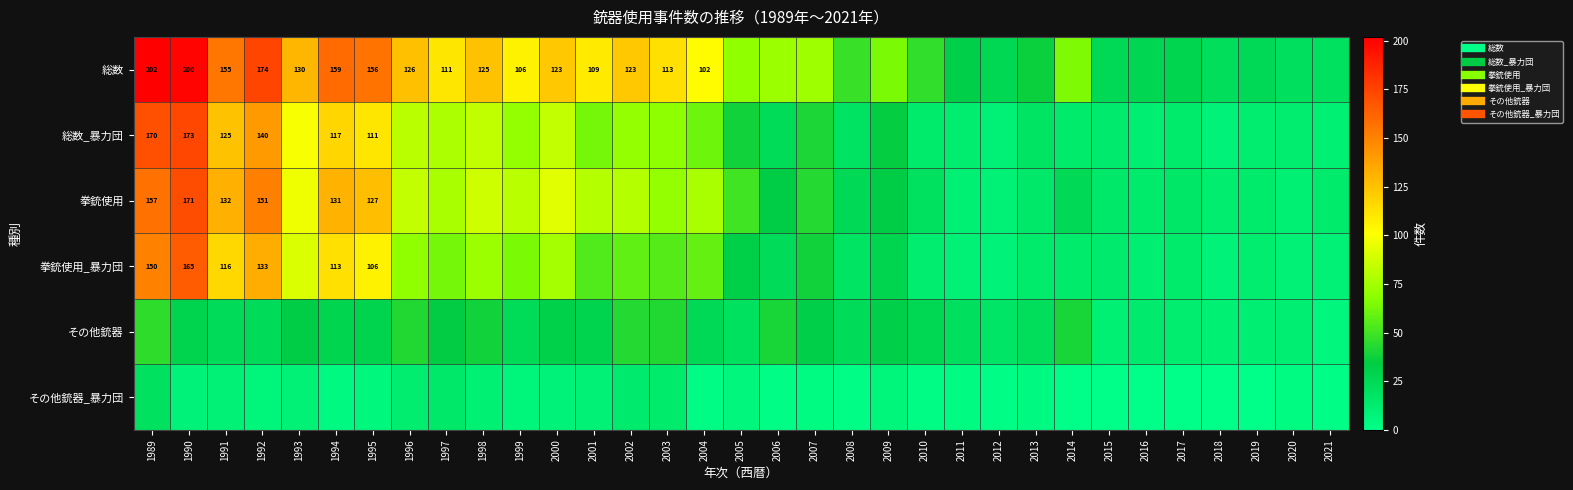

Which has a higher value, 1990 or 2006?

1990